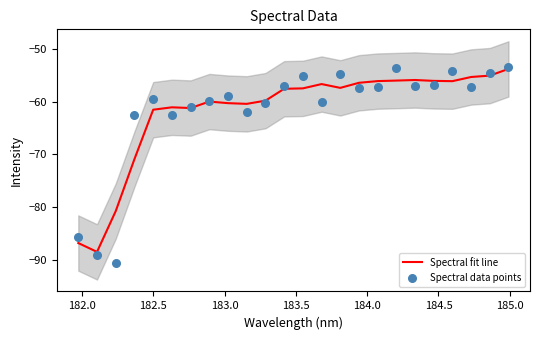

At how many categories does at least one series exceed -78?

21